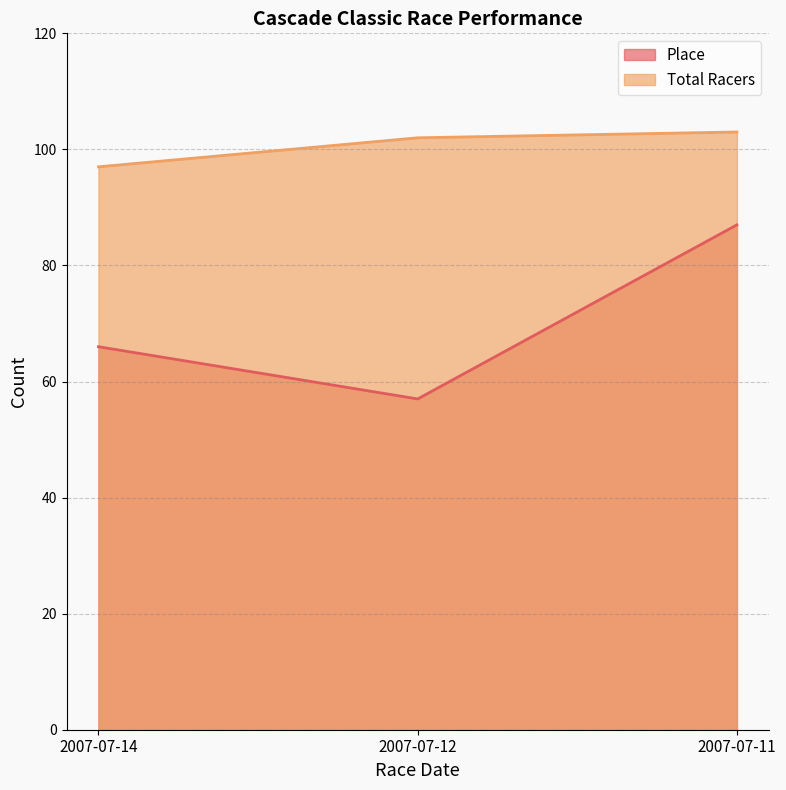

Read the Total Racers value at 2007-07-11.

103